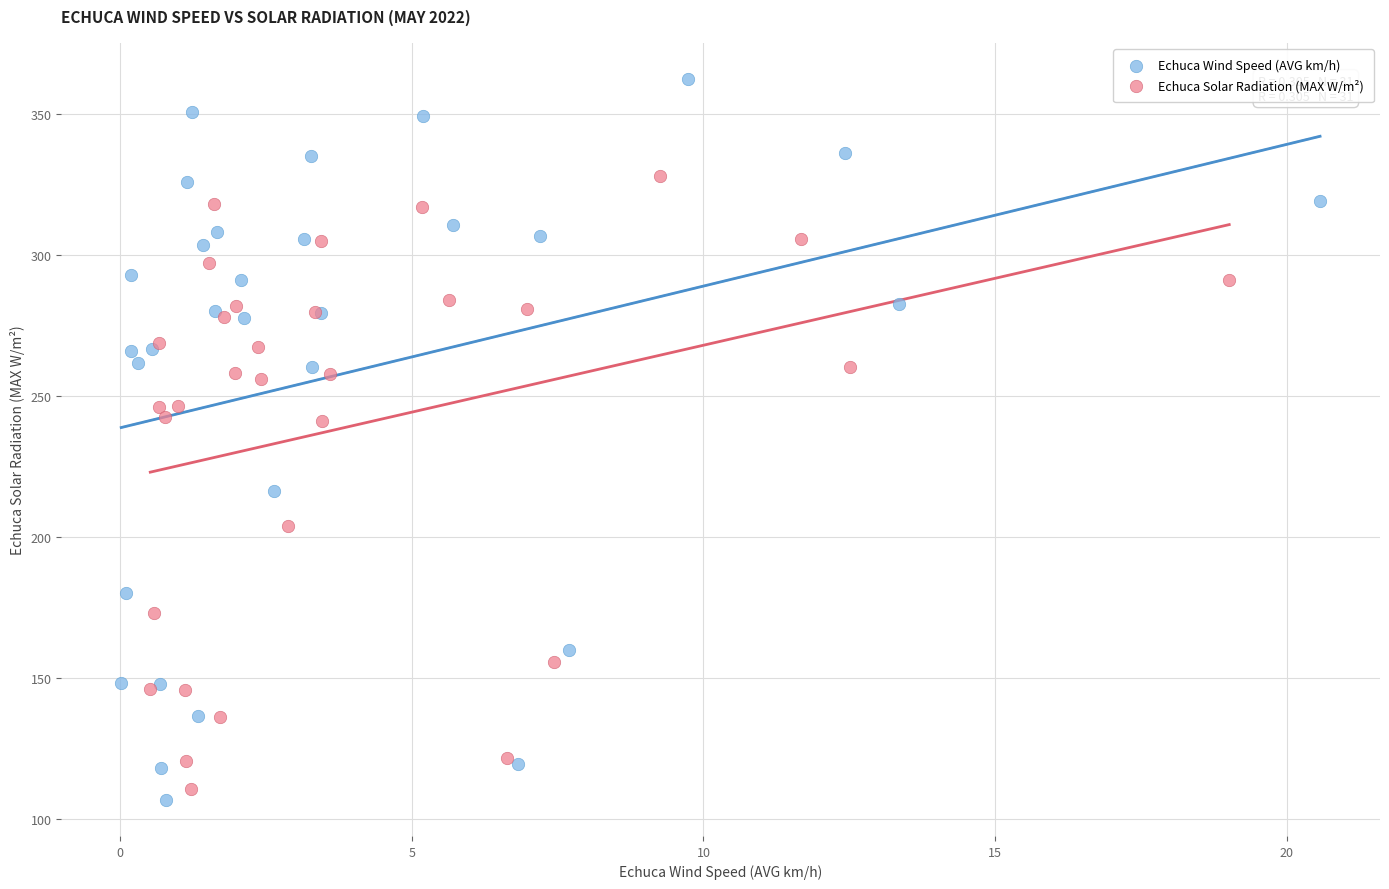

Which series contains the highest Y value?

Echuca Wind Speed (AVG km/h)